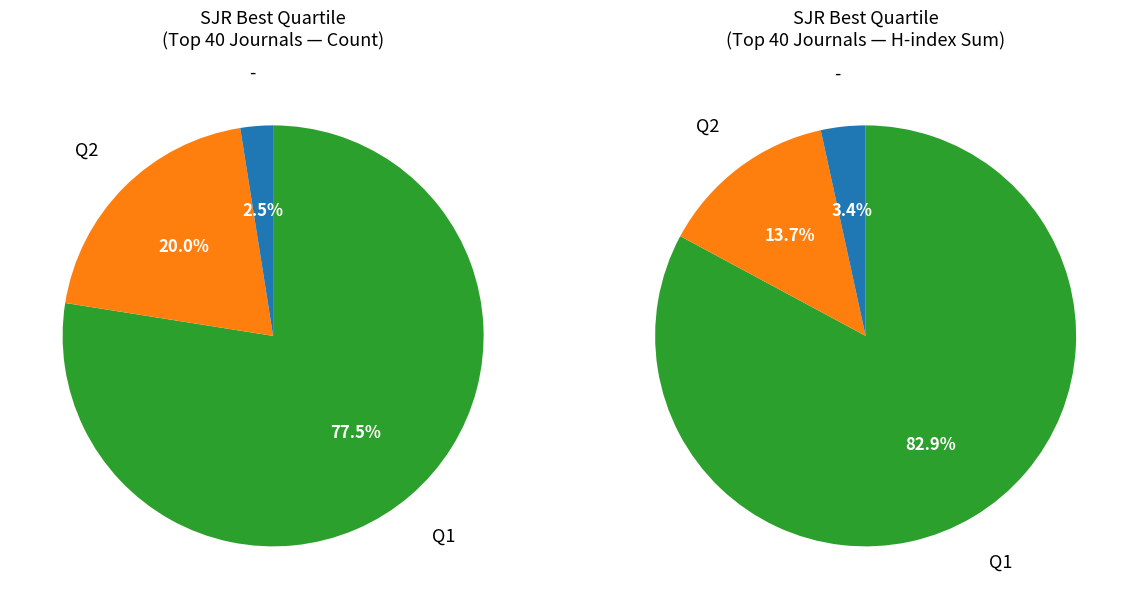

The - slice represents 14% of the pie. True or false?

False